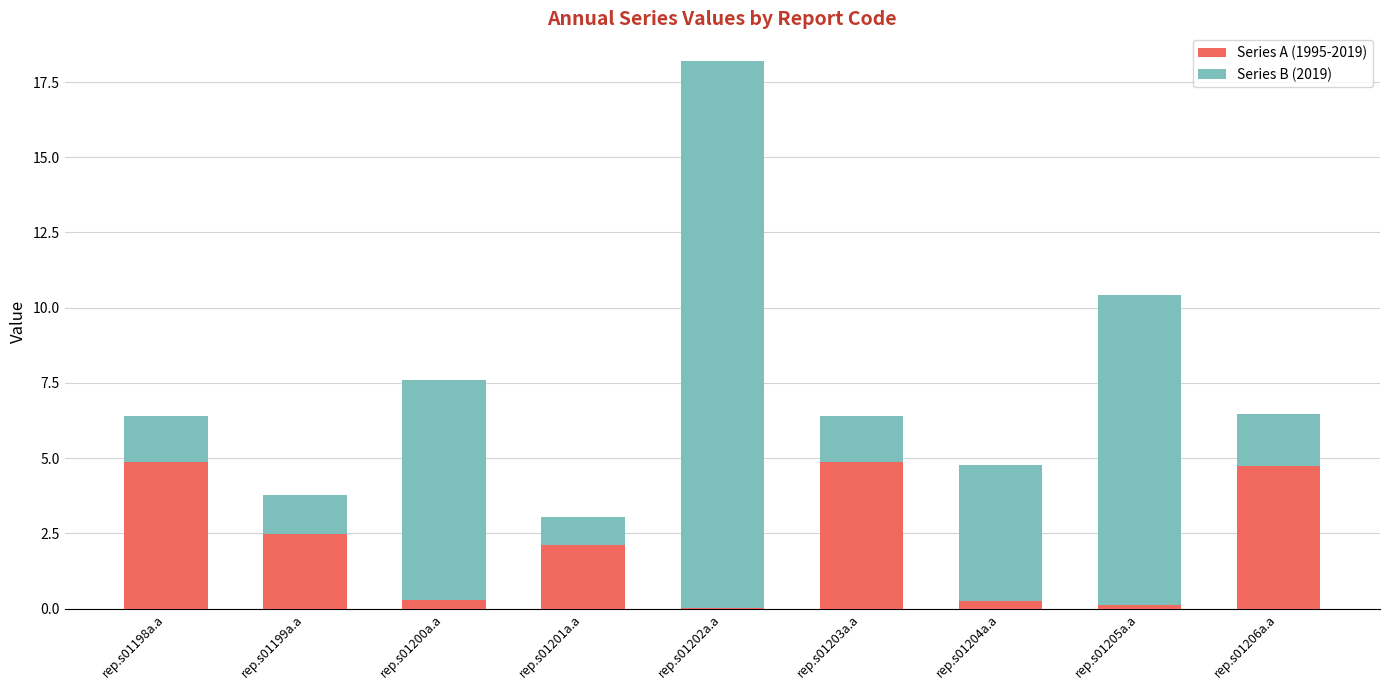

The Series A (1995-2019) series shows 4.9 at rep.s01203a.a. True or false?

True